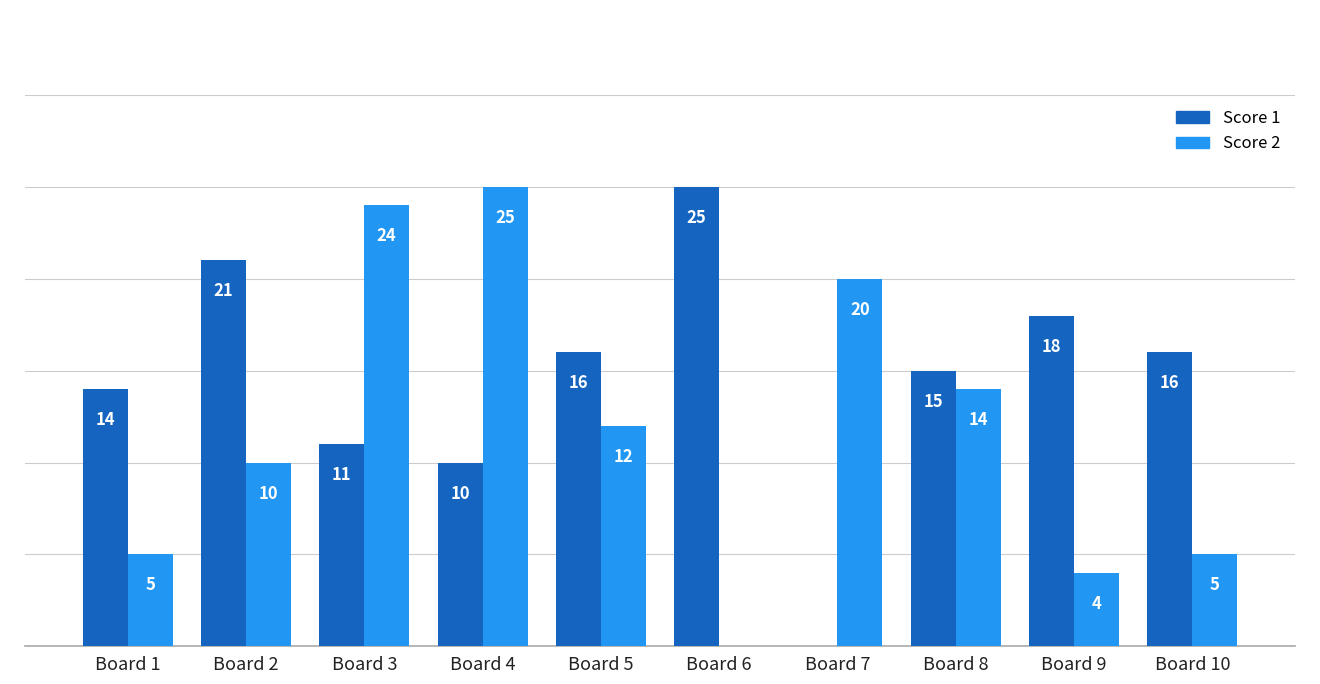

At which label is Score 2 closest to 12?

Board 5